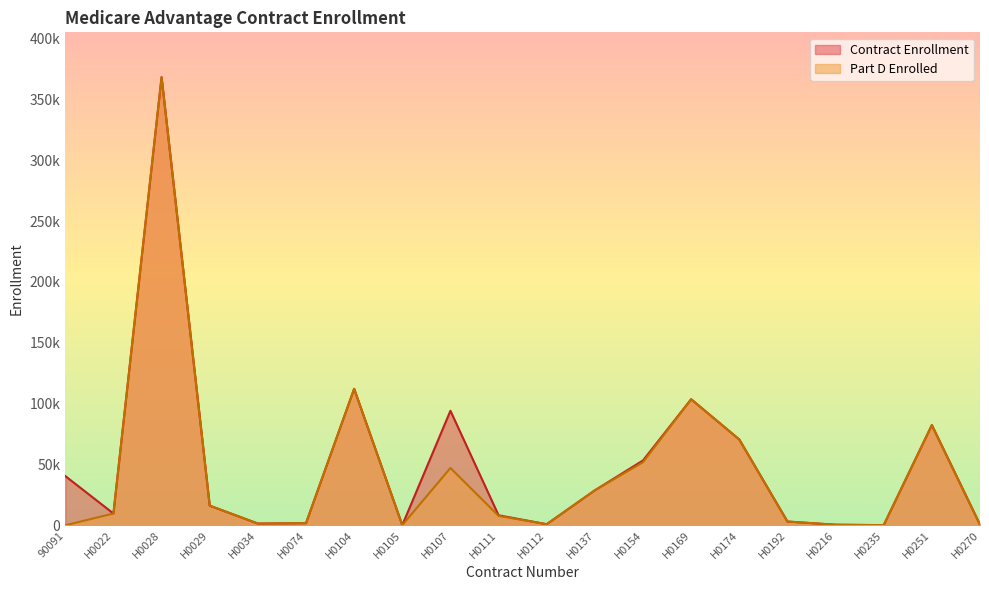

Does the chart have visible grid lines?

No